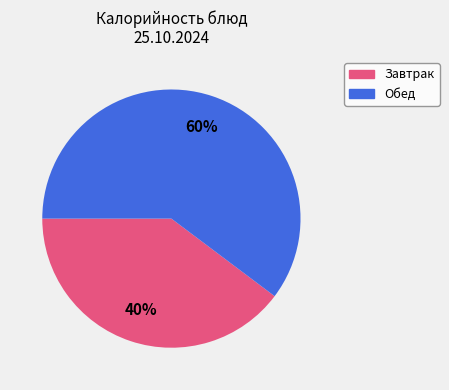

Does any single category account for the majority?

Yes